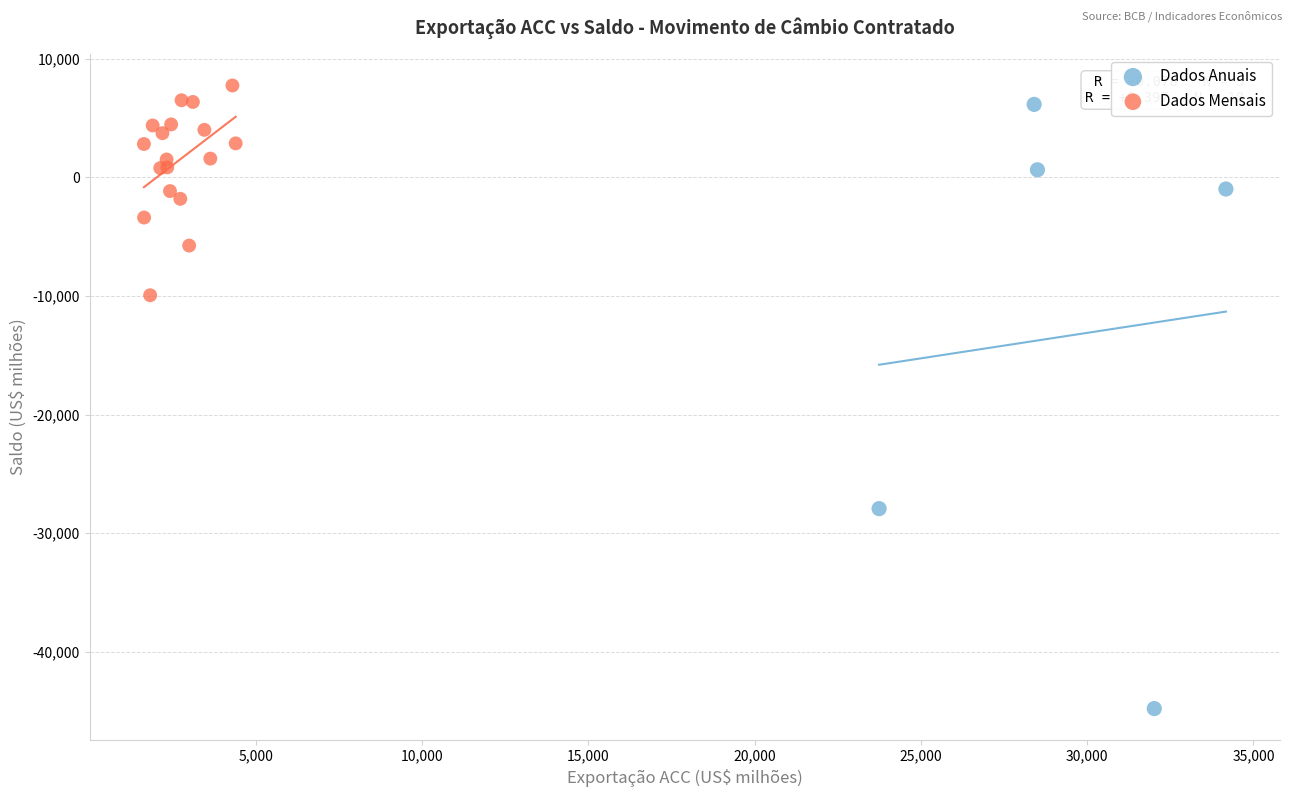

Which series contains the highest Y value?

Dados Mensais